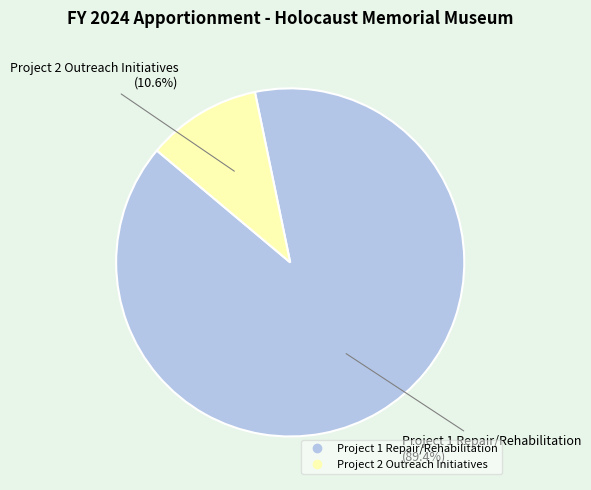

Which slice represents more than half of the pie?

Project 1 Repair/Rehabilitation